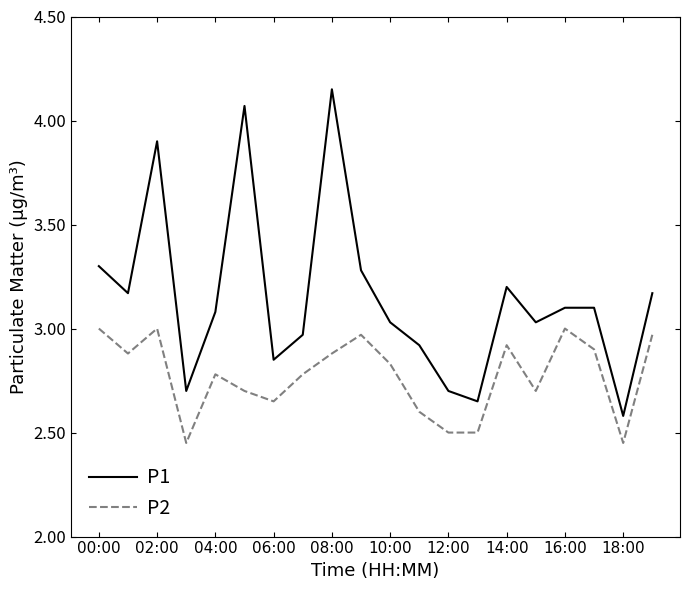

Which series has the widest spread of values?

P1